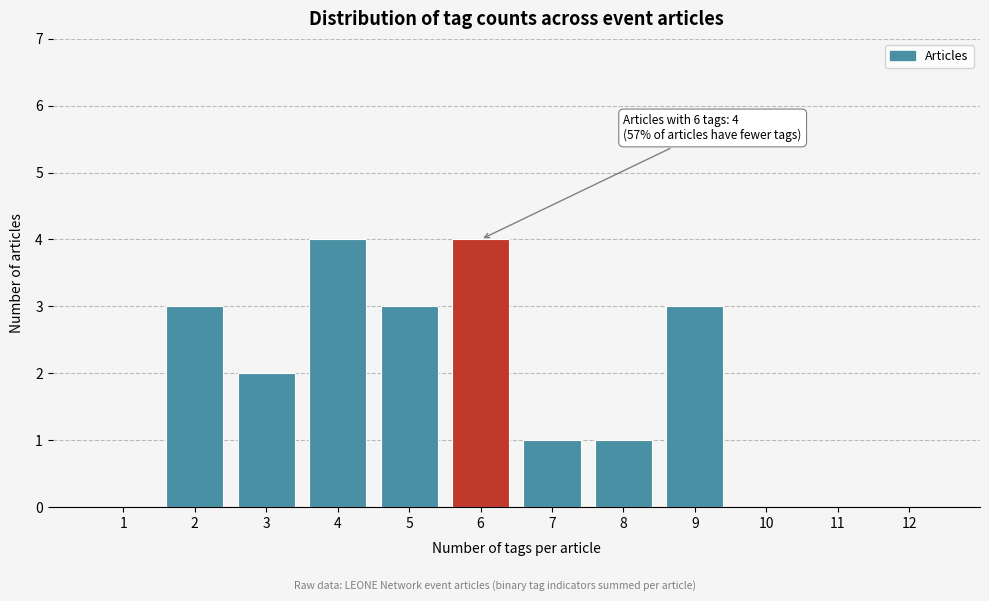

Reading left to right, extract all data points from this chart.

1=0	2=3	3=2	4=4	5=3	6=4	7=1	8=1	9=3	10=0	11=0	12=0